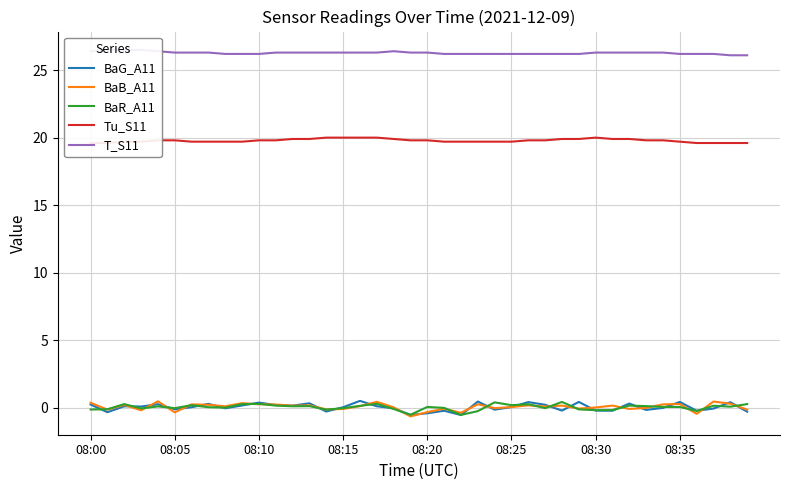

Is this an area chart (filled region under the line)?

No